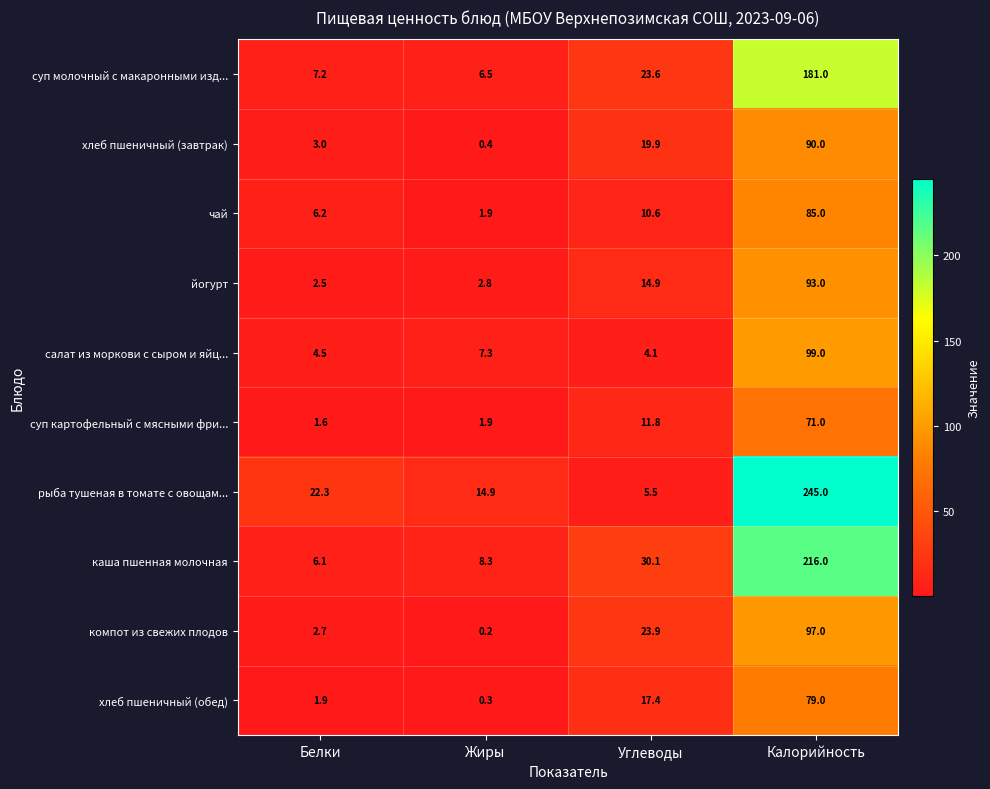

What is the difference between the maximum and second lowest values in the хлеб пшеничный (обед) series?

77.1